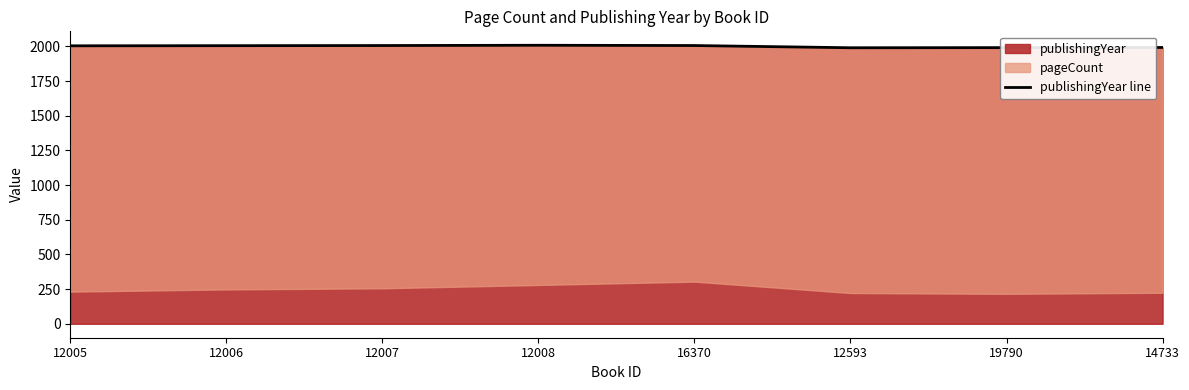

Reading left to right, list all the values displayed in this chart.

2004	2005	2006	2008	2006	1990	1991	1992